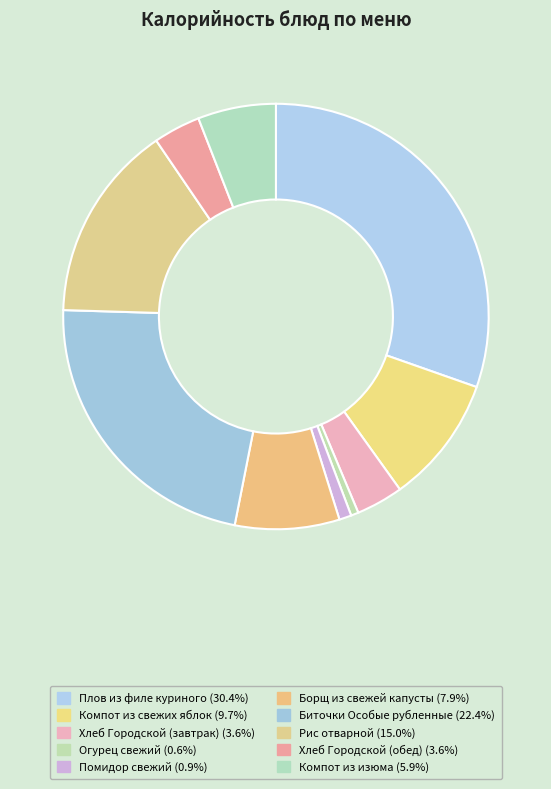

Count the number of slices in the pie.

10